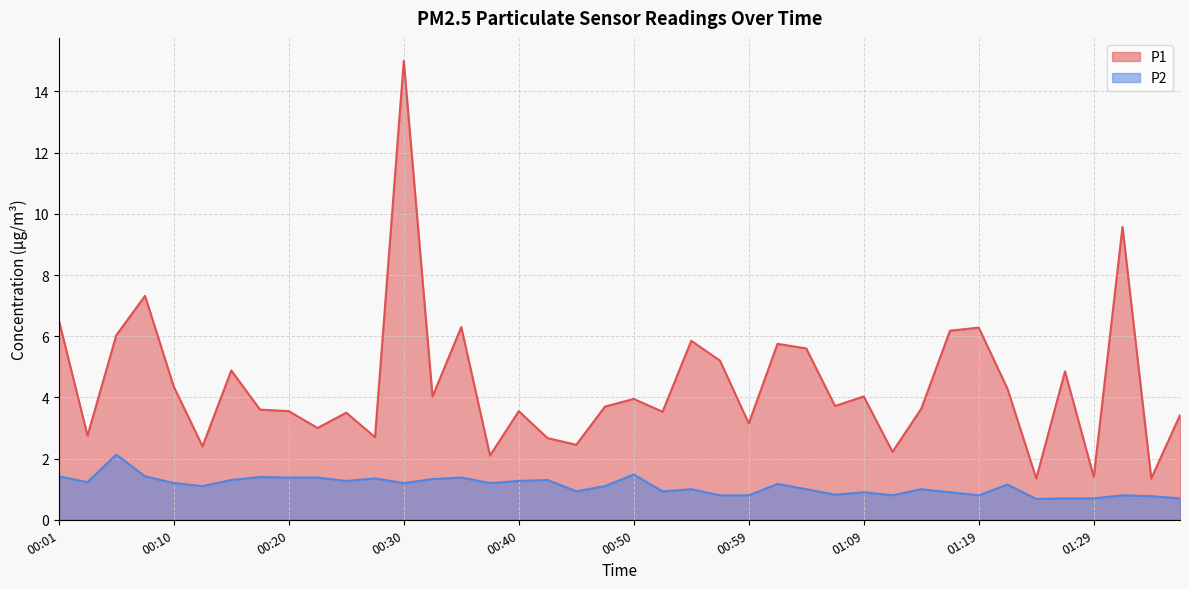

At which label does P1 first exceed 3?

00:01